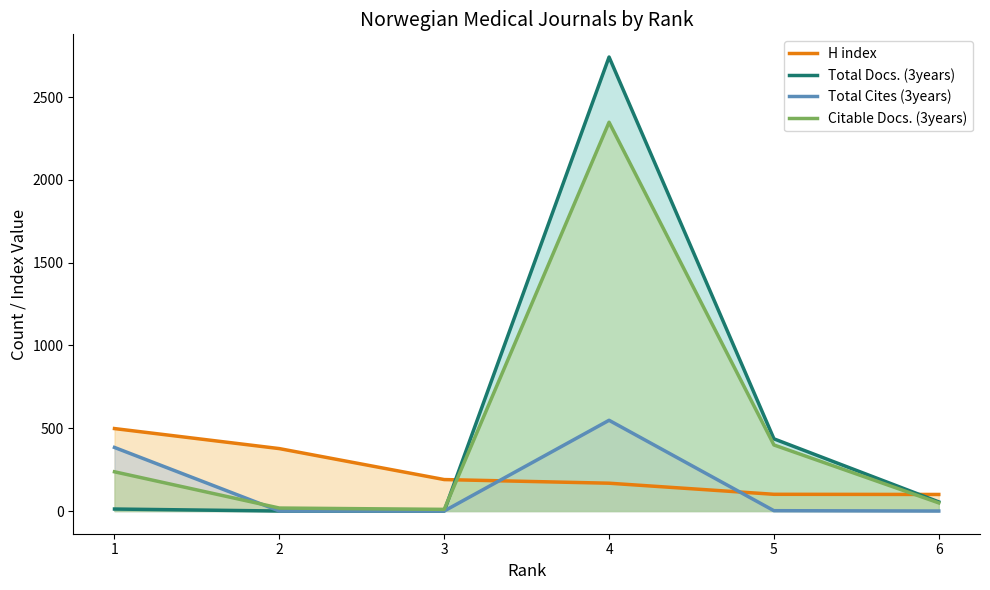

Reading left to right, transcribe all the data shown in this chart.

H index: 1=498	2=377	3=190	4=168	5=101	6=100
Total Docs. (3years): 1=12	2=0	3=0	4=2742	5=436	6=55
Total Cites (3years): 1=384	2=0	3=0	4=548	5=2	6=0
Citable Docs. (3years): 1=237	2=18	3=10	4=2348	5=399	6=49